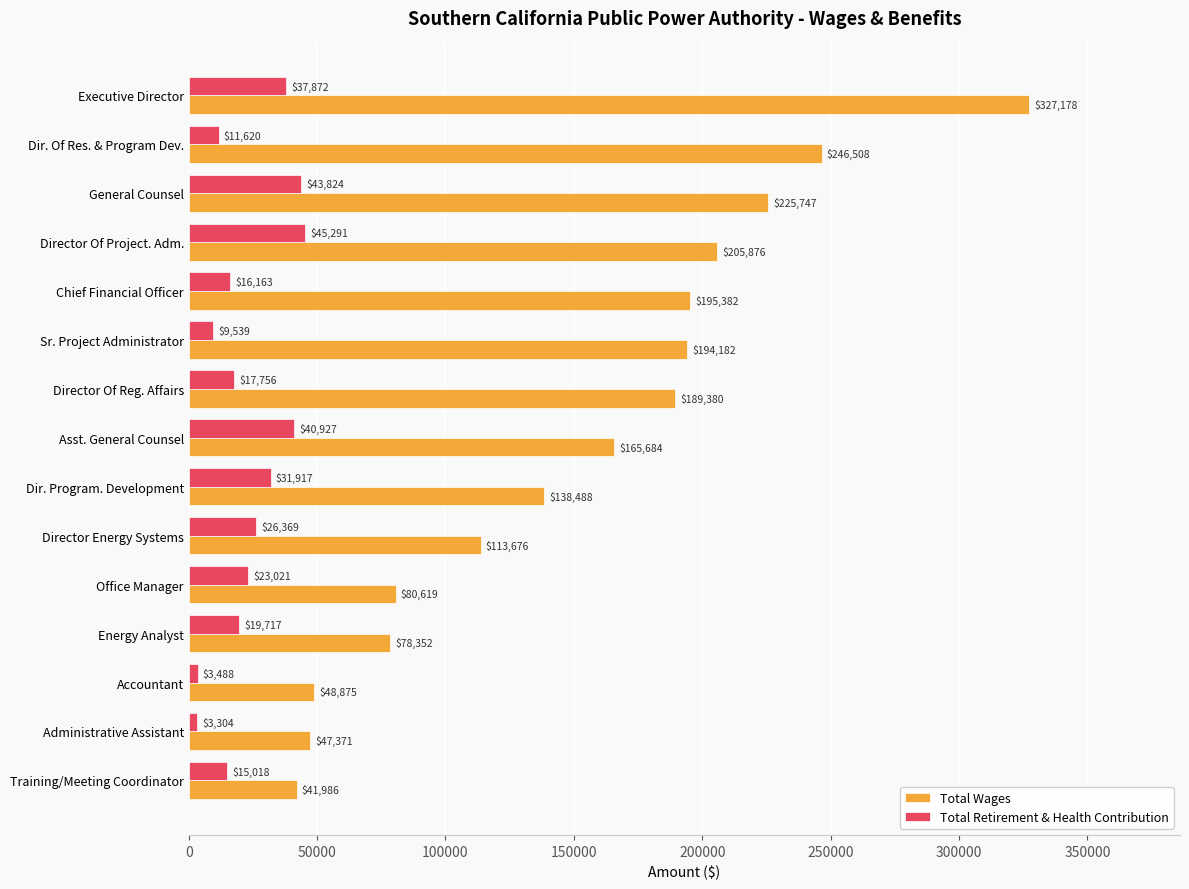

Between Office Manager and Training/Meeting Coordinator, which series saw the biggest shift?

Total Wages